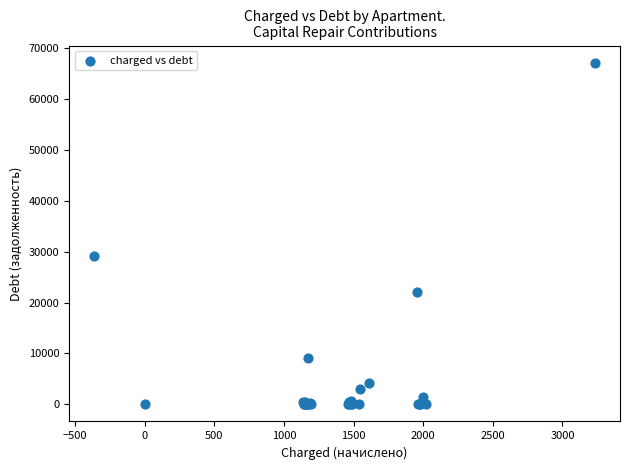

What Y value in the scatter plot is closest to 33568?

29058.8